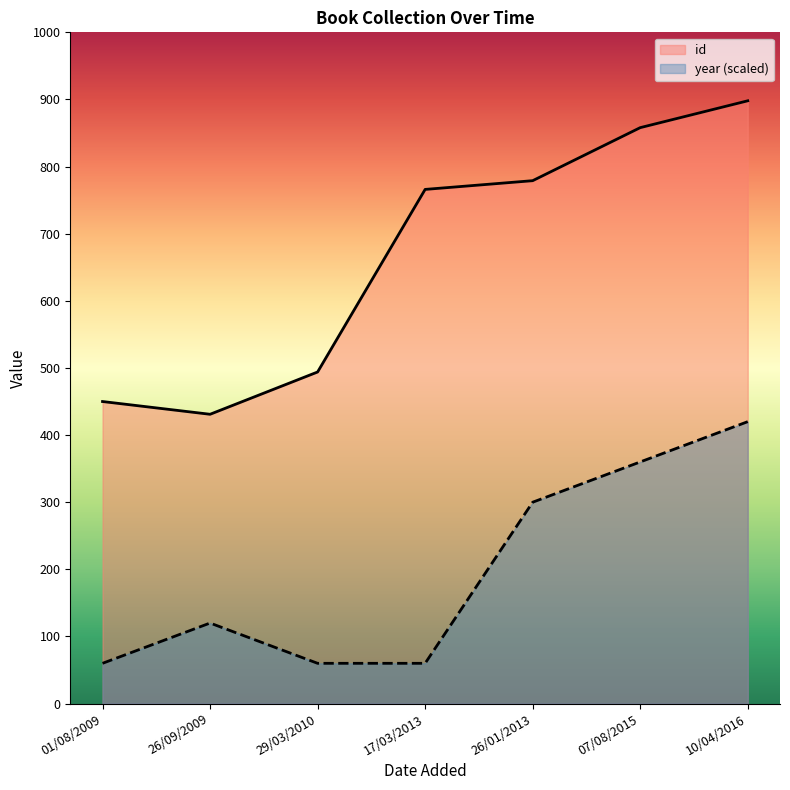

How many values in the id series are below 766?

3